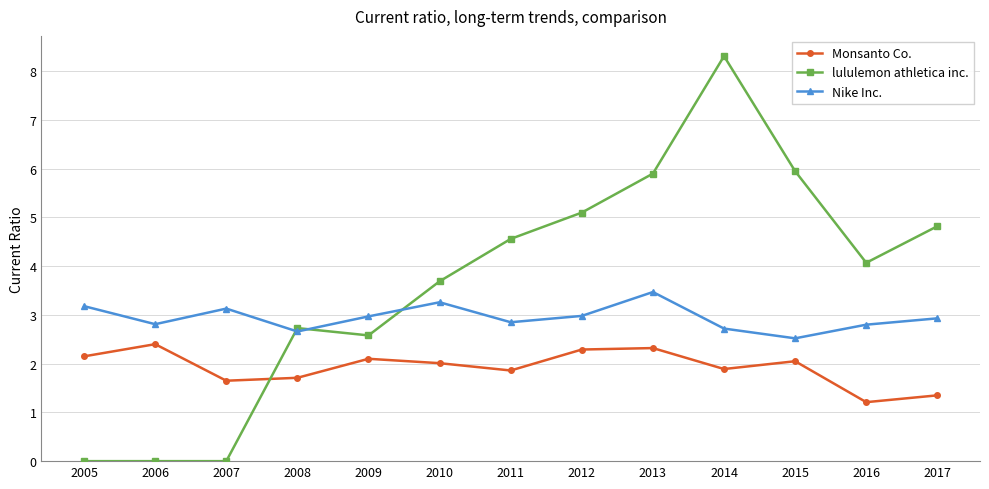

How many lines are shown in the chart?

3